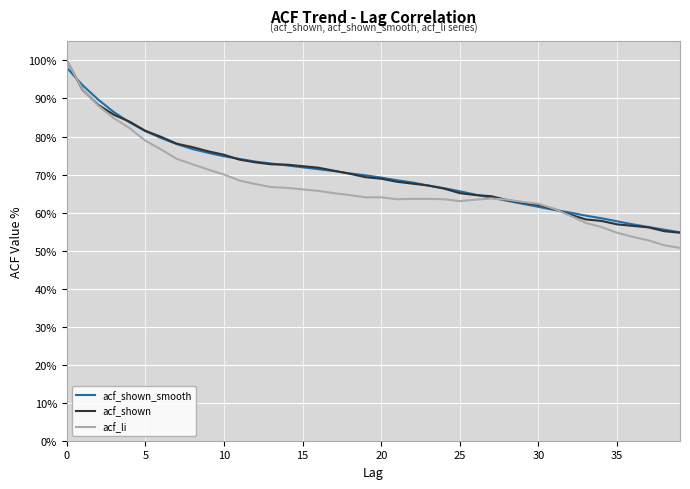

True or false: acf_shown and acf_li intersect in this chart.

True